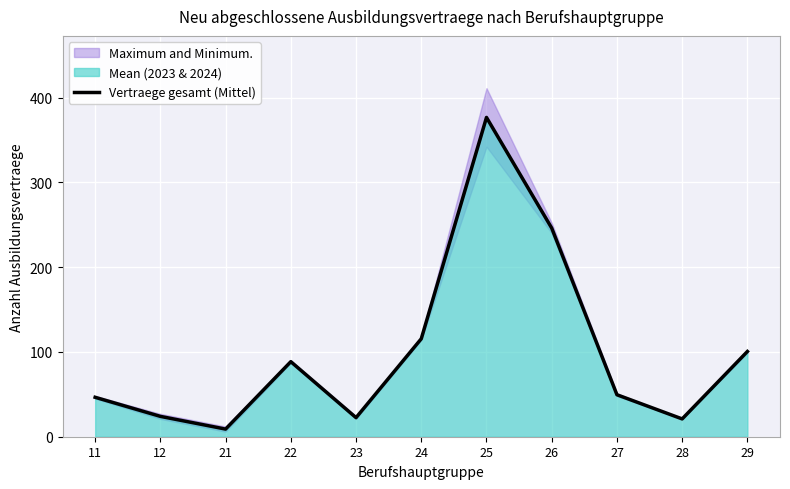

What is the ratio of the value at 21 to the value at 24?

0.1